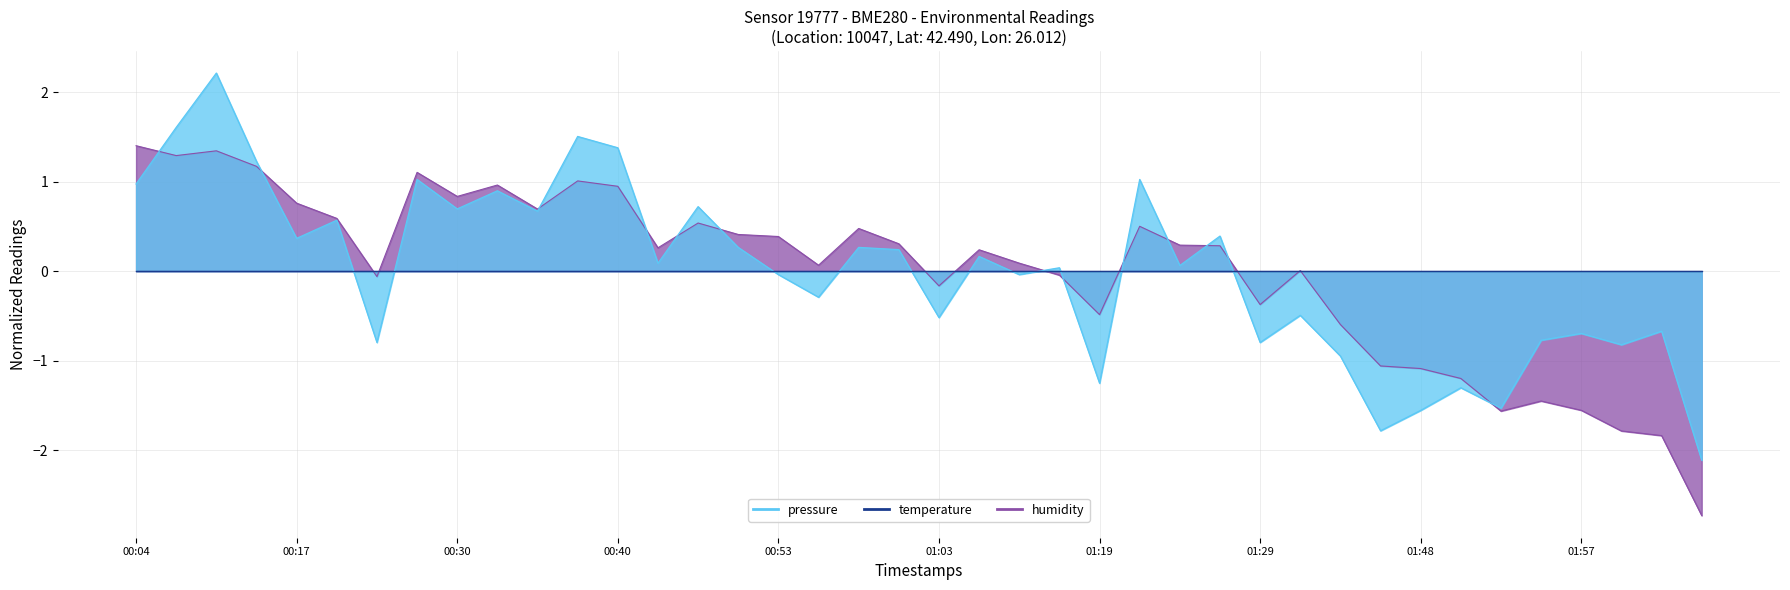

Rank the categories by pressure value from lowest to highest.

02:05, 02:02, 02:00, 01:53, 01:57, 01:55, 01:50, 01:48, 01:42, 01:39, 01:19, 01:29, 01:03, 00:22, 01:13, 01:37, 00:55, 01:10, 01:05, 00:42, 01:26, 01:24, 01:00, 00:53, 00:47, 00:58, 01:21, 00:45, 00:19, 00:35, 00:17, 00:30, 00:40, 00:33, 00:37, 00:24, 00:11, 00:06, 00:09, 00:04